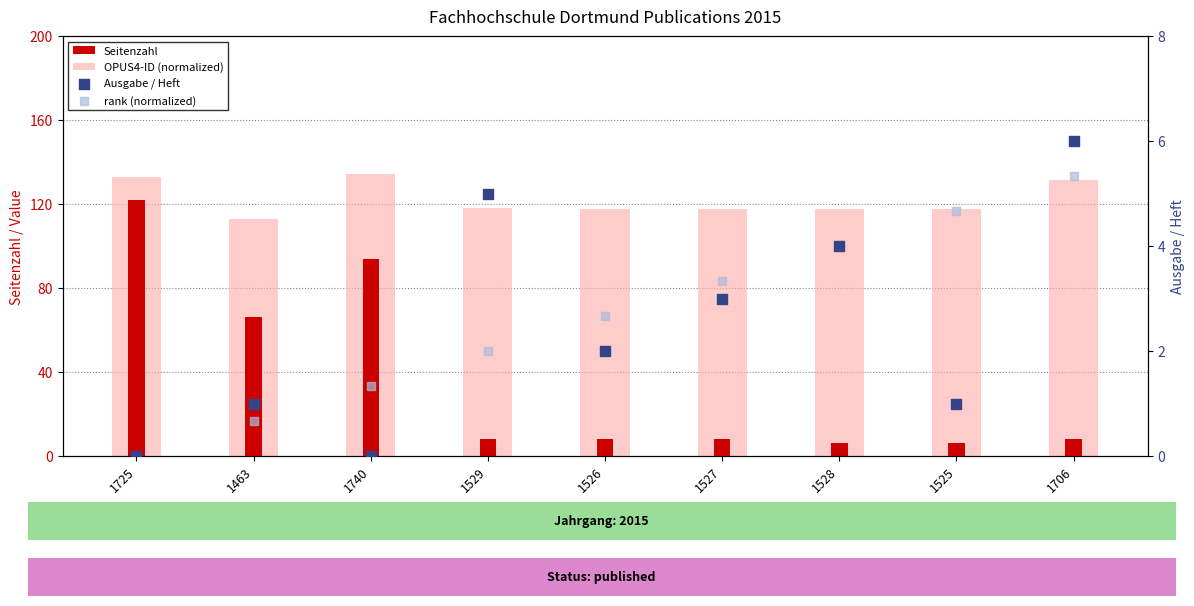

Which series has the widest spread of Y values?

Seitenzahl